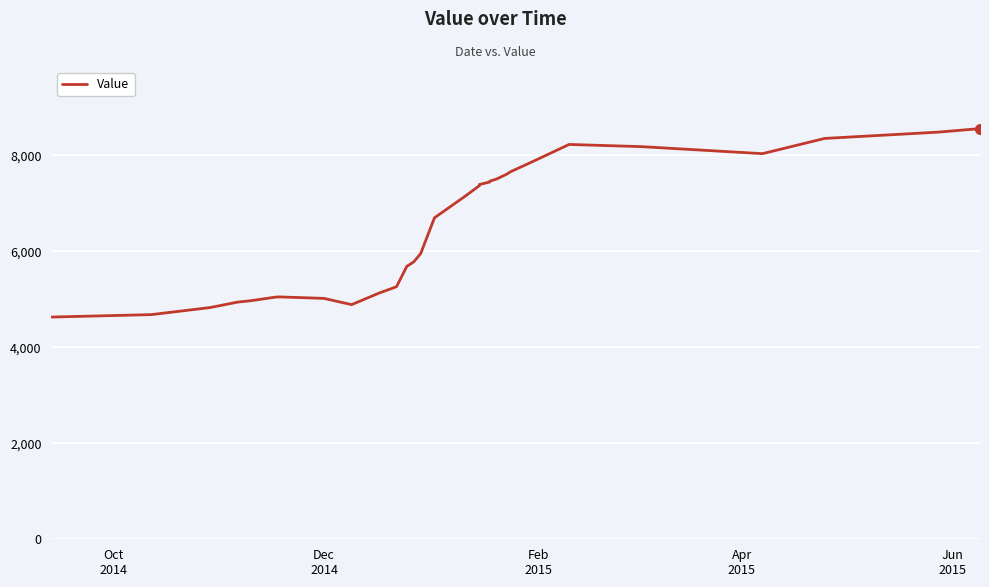

How many categories are shown in the chart?

31